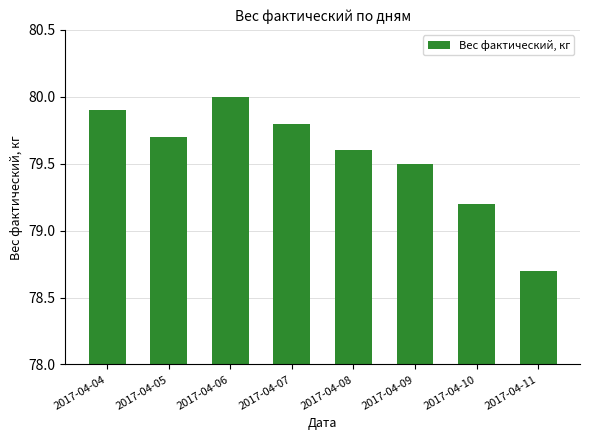

Between 2017-04-05 and 2017-04-11, which is larger?

2017-04-05